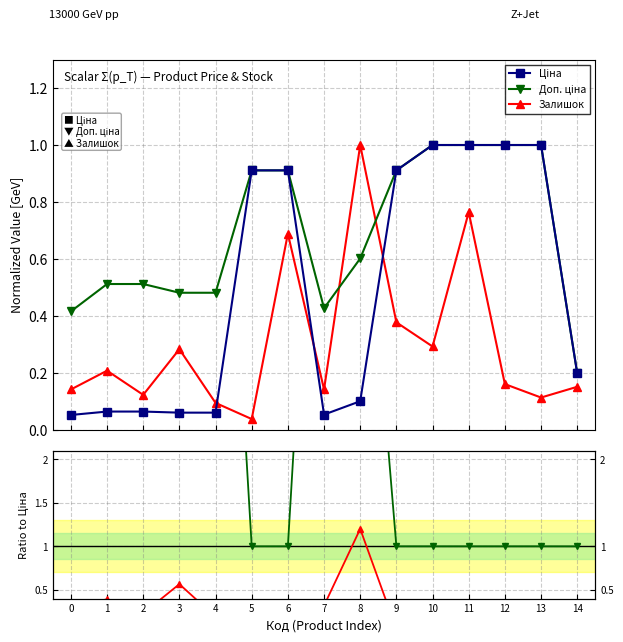

What is the approximate value of Залишок at 14?

0.1